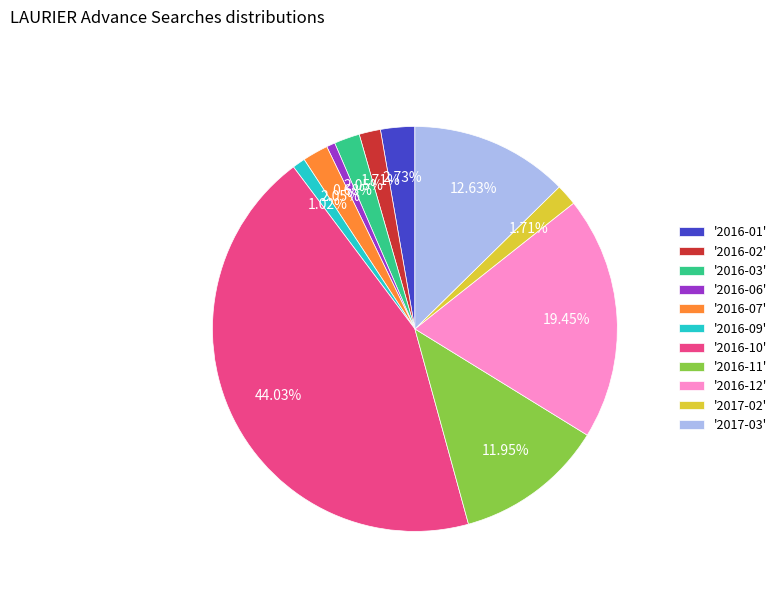

Combined, do '2017-03' and '2016-09' account for over 50%?

No